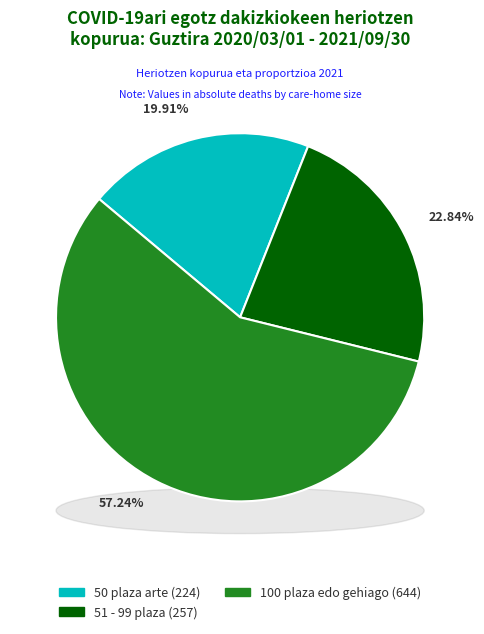

Which has a higher value, 50 plaza arte or 100 plaza edo gehiago?

100 plaza edo gehiago